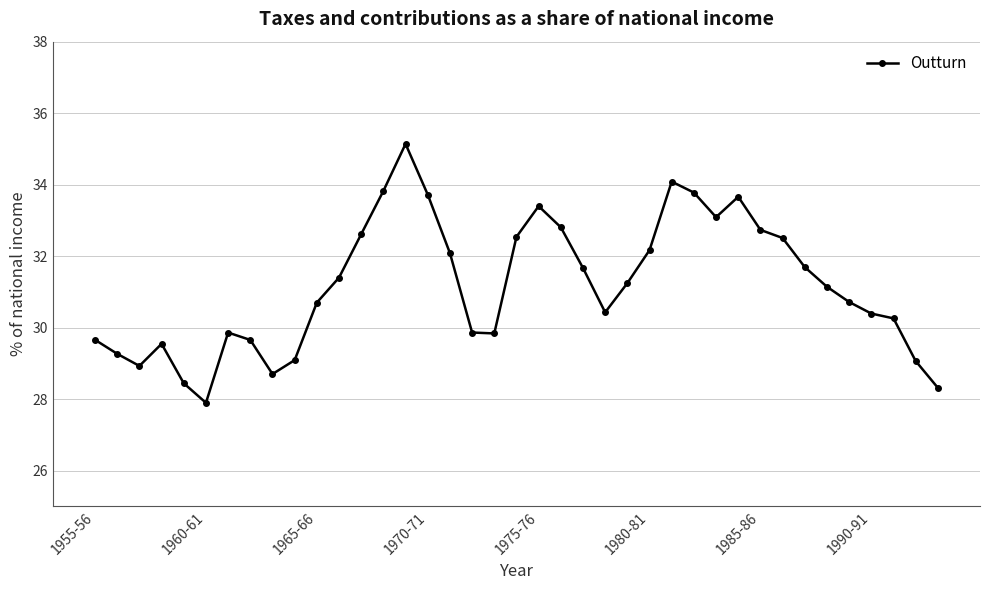

True or false: the data has more than 0 interior local peaks.

True